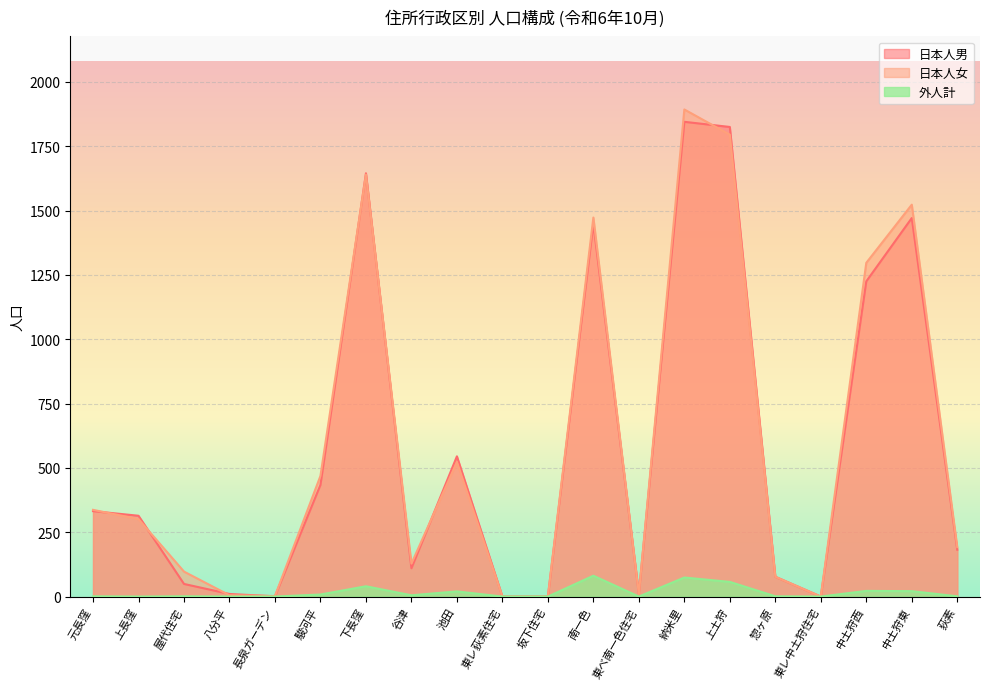

Reading left to right, extract all data points from this chart.

日本人男: 332	314	49	10	1	434	1645	110	545	0	0	1449	11	1845	1825	77	0	1225	1471	182
日本人女: 337	301	97	5	2	469	1640	128	523	0	0	1473	9	1893	1795	77	0	1297	1523	192
外人計: 1	0	1	0	0	8	40	5	20	0	0	81	0	74	57	1	0	22	21	1